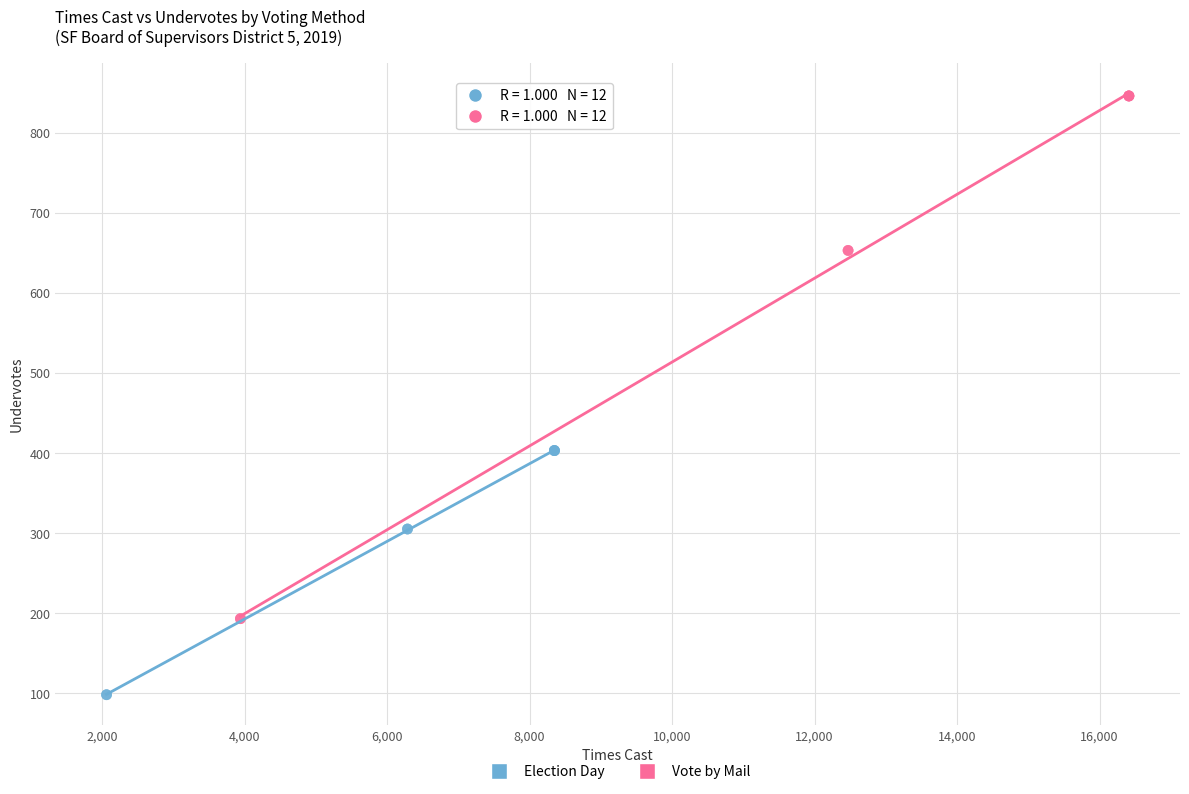

Which series reaches the minimum Y coordinate?

Election Day